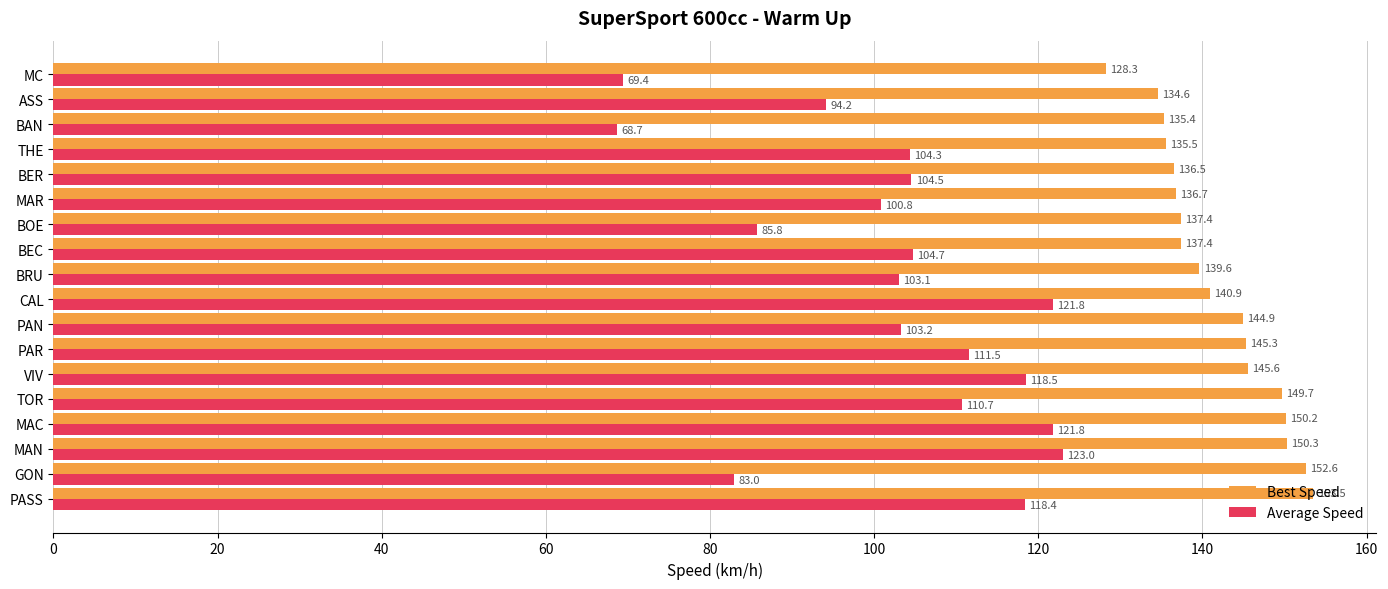

How many categories are shown in the chart?

18